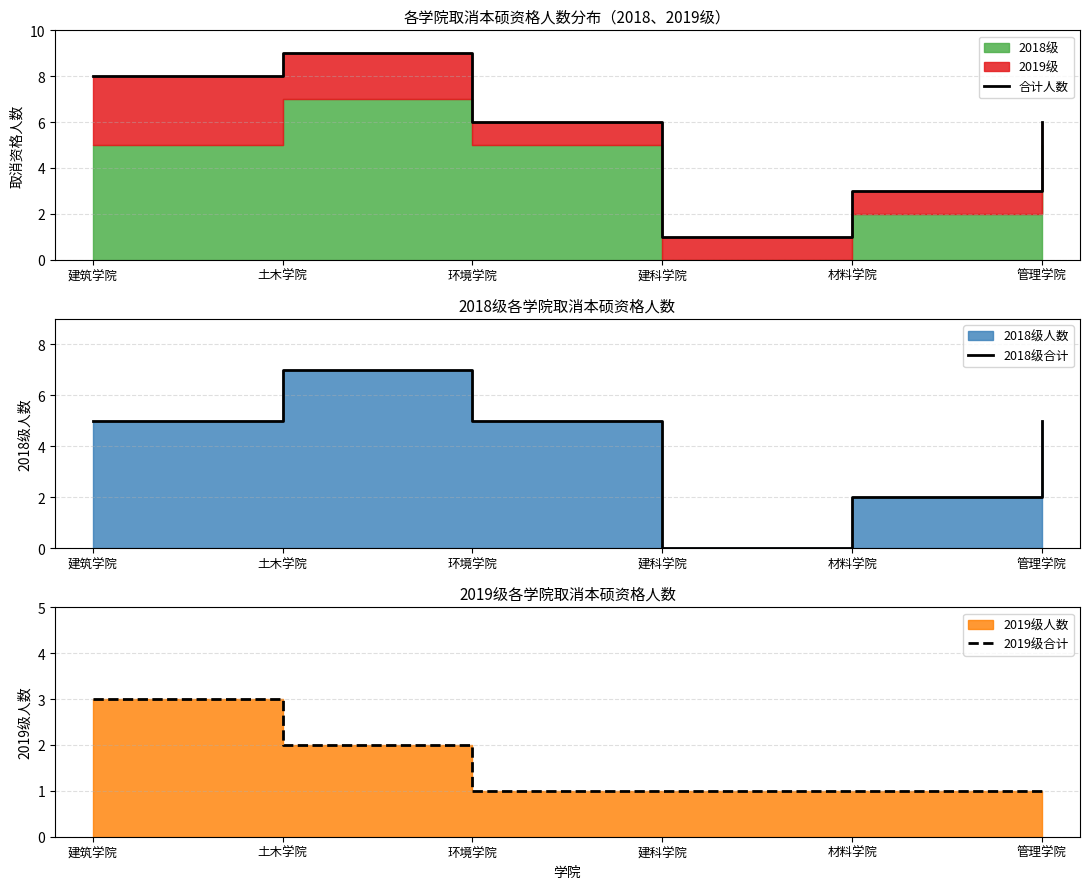

Which series changed the most between 土木学院 and 材料学院?

合计人数